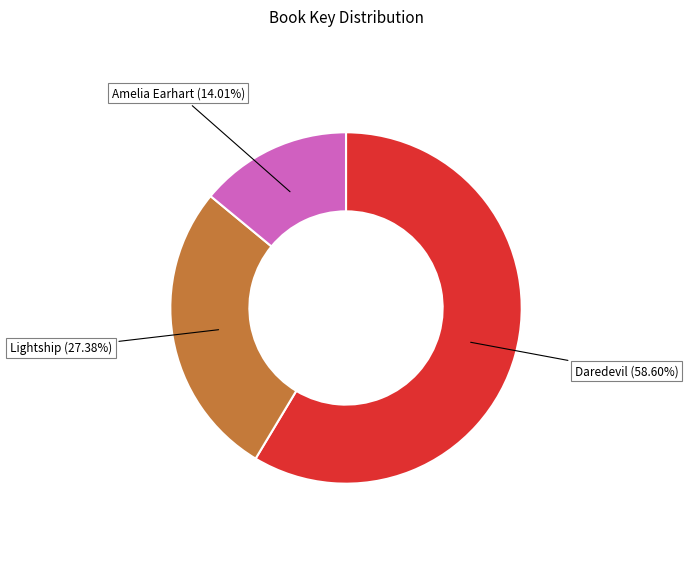

Is there a majority slice in this chart?

Yes